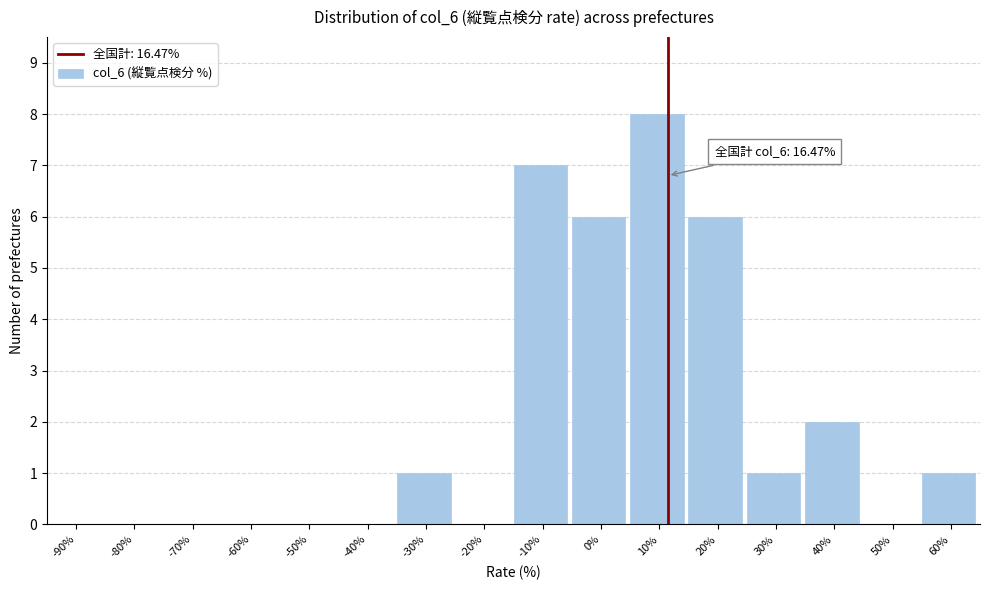

Reading right to left, what are all the values shown in this chart?

60%=1	50%=0	40%=2	30%=1	20%=6	10%=8	0%=6	-10%=7	-20%=0	-30%=1	-40%=0	-50%=0	-60%=0	-70%=0	-80%=0	-90%=0